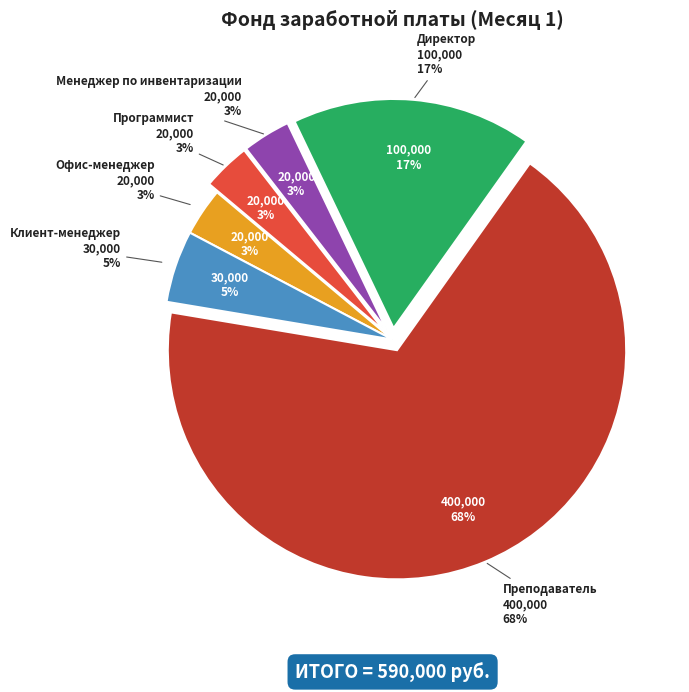

Is it true that Менеджер по инвентаризации is 1% of the pie?

False